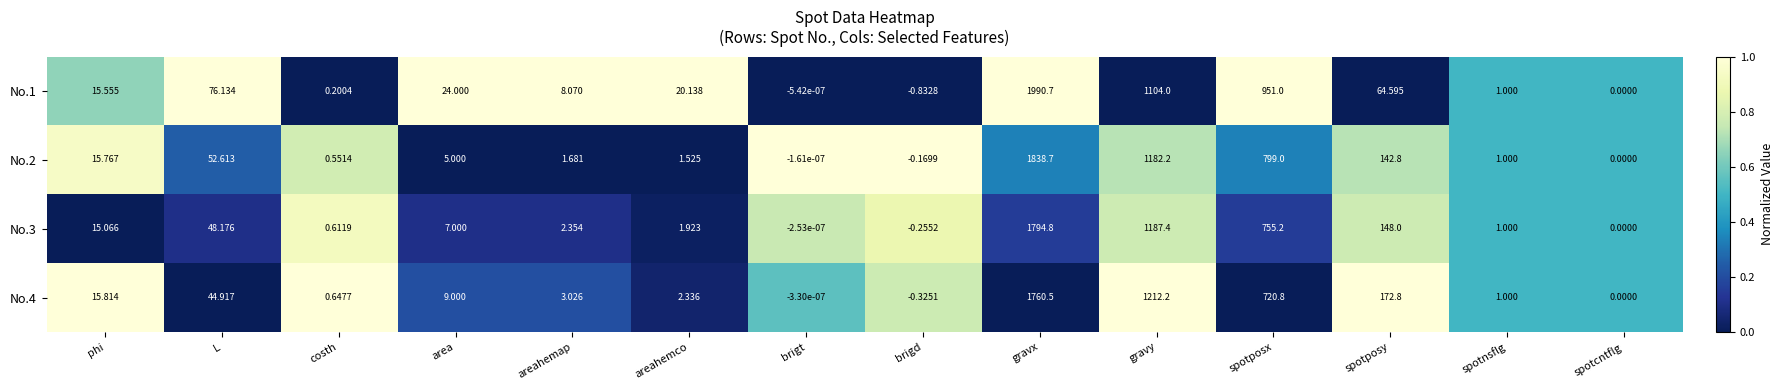

Rank the categories by No.1 value from highest to lowest.

gravx, gravy, spotposx, L, spotposy, area, areahemco, phi, areahemap, spotnsflg, costh, spotcntflg, brigt, brigd